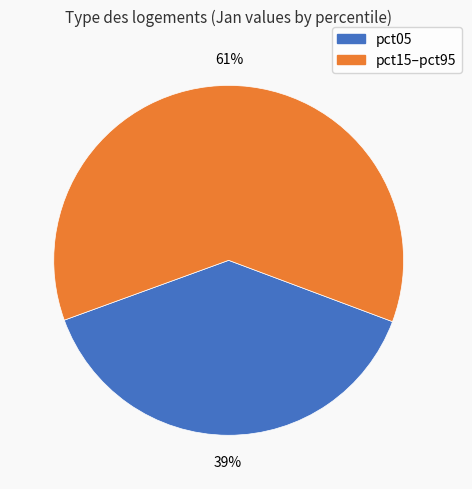

To the nearest percent, what is the average slice percentage?

50%